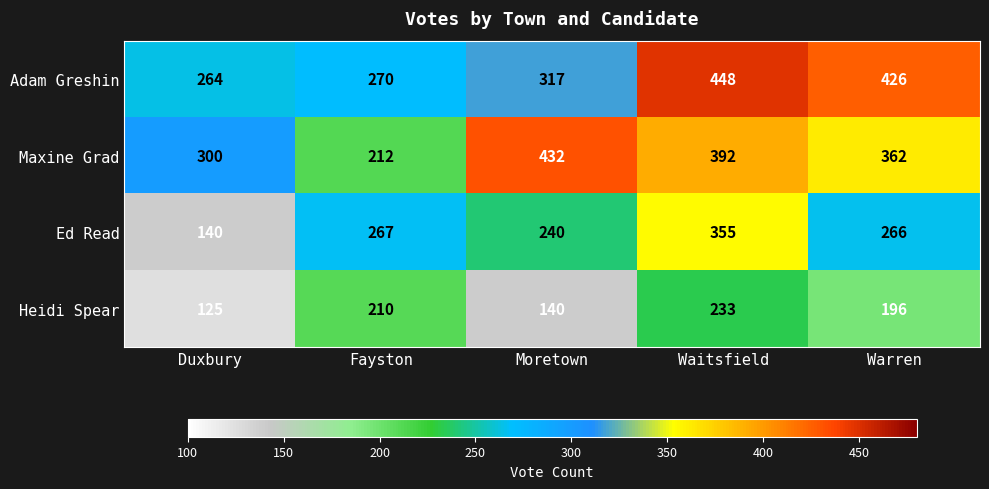

Which series has the widest spread of values?

Maxine Grad